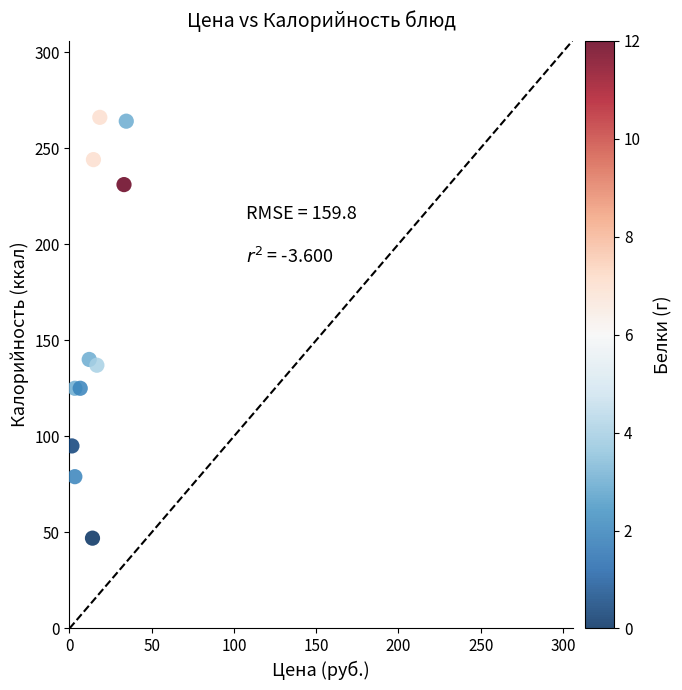

What is the average Y value?

159